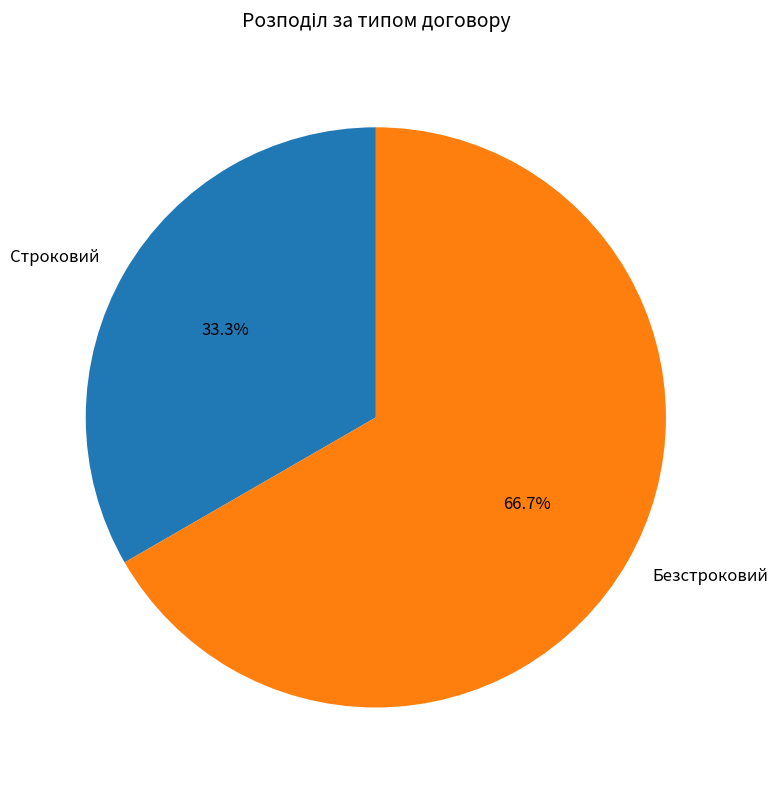

Approximately how many times larger is the value at Безстроковий compared to Строковий?

2.0